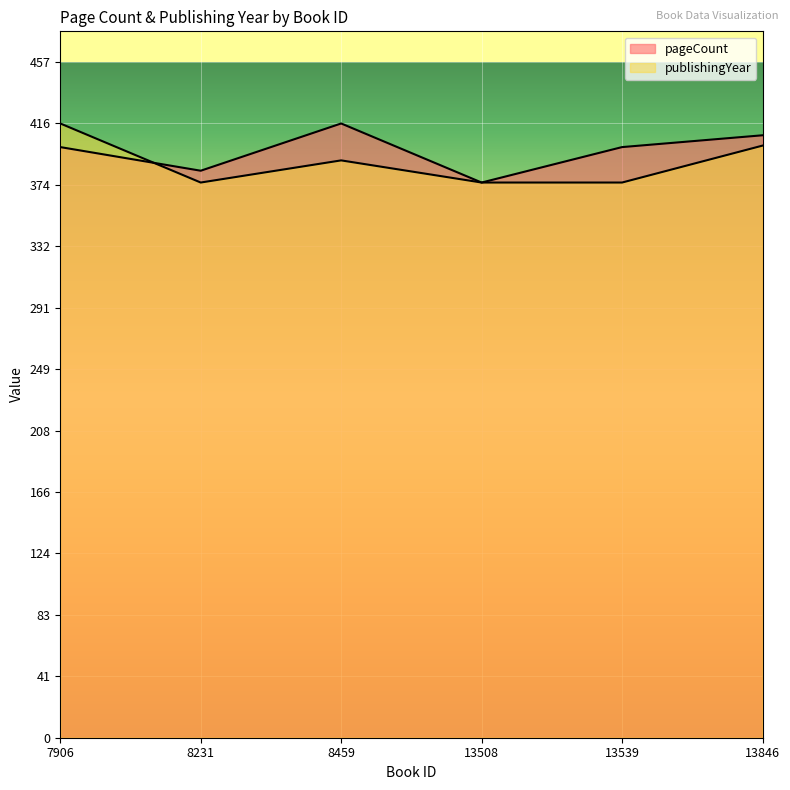

True or false: publishingYear and pageCount intersect in this chart.

True